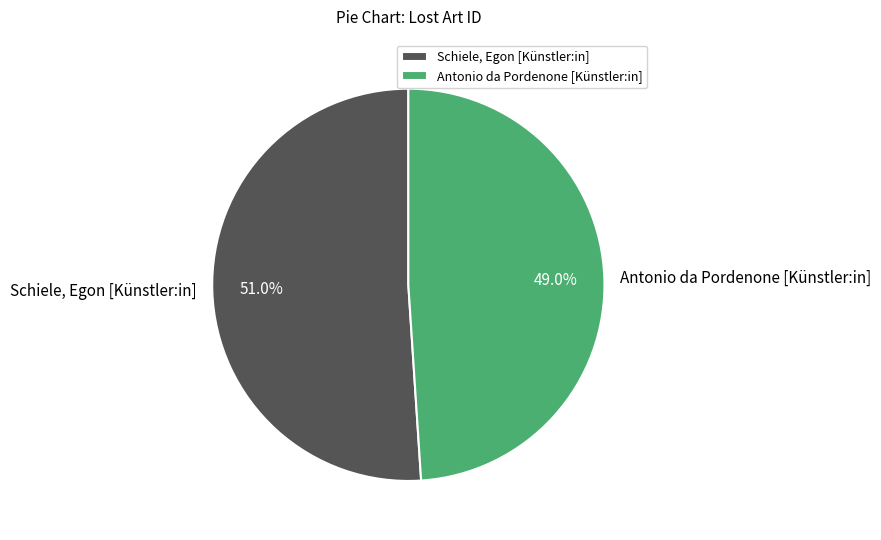

To the nearest percent, what is the combined percentage of Antonio da Pordenone [Künstler:in] and Schiele, Egon [Künstler:in]?

100%